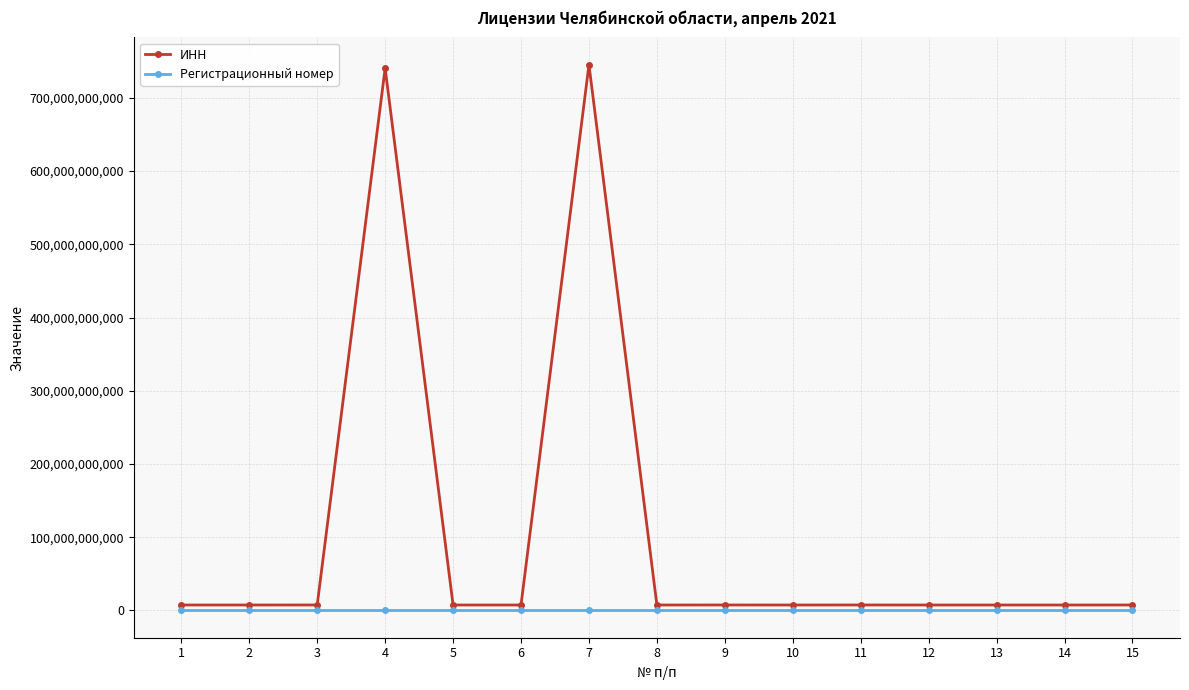

Is the value of ИНН at 5 greater than the value of Регистрационный номер at 3?

Yes